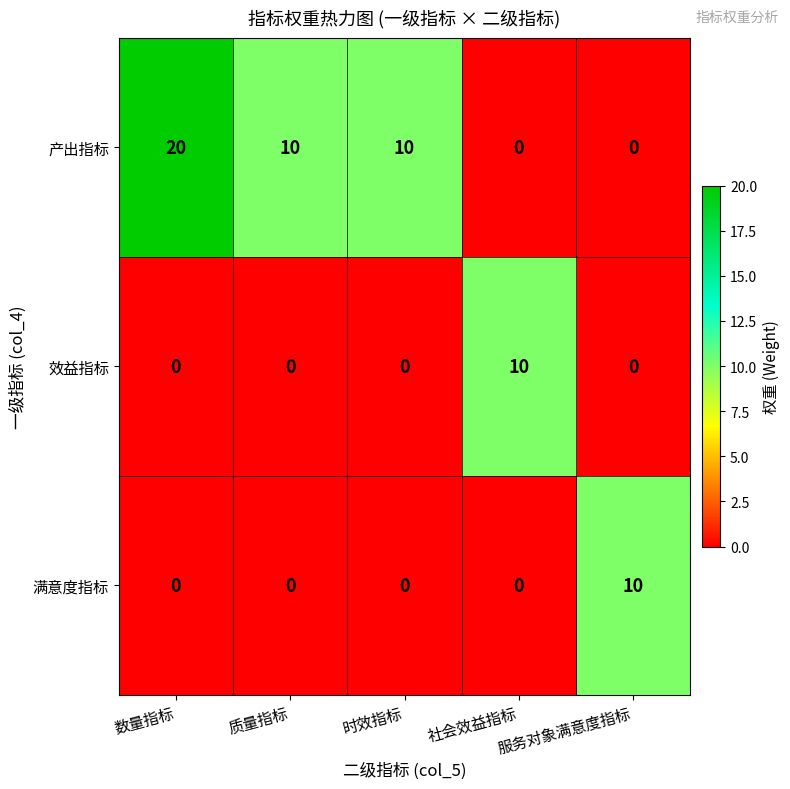

What is the sum of the 产出指标 values at 数量指标 and 社会效益指标?

20